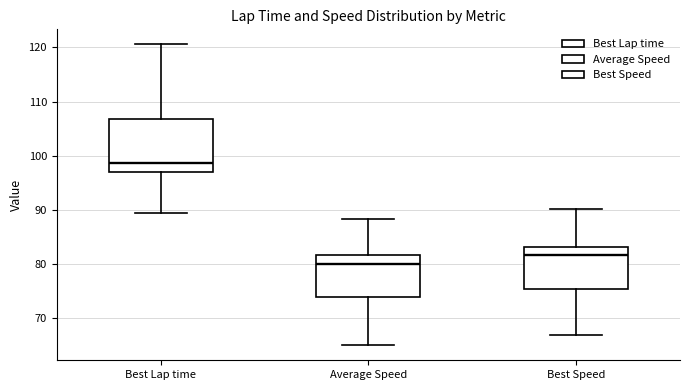

Where does the median line of the box for Best Speed sit on the y-axis? The values are not printed on the chart, so give them approximately, as read against the axis.

82